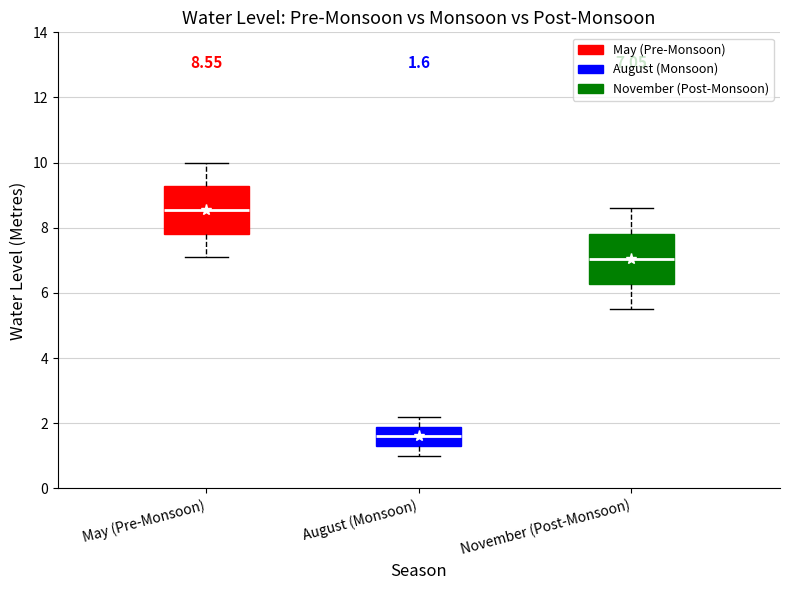

Which box has the lowest median line?

August (Monsoon)